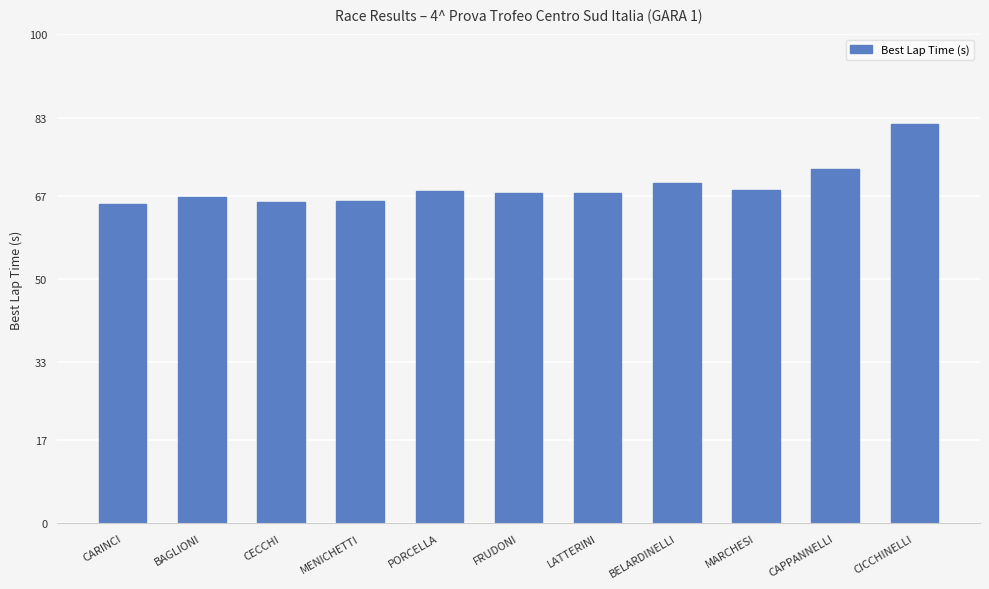

What is the average value?

69.0